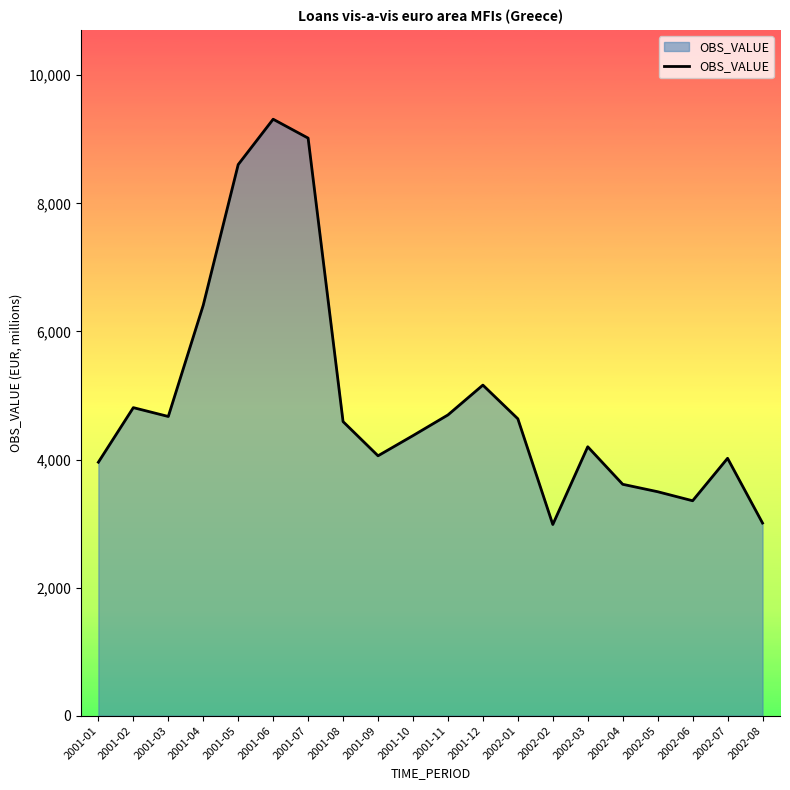

How many series are shown in this chart?

1